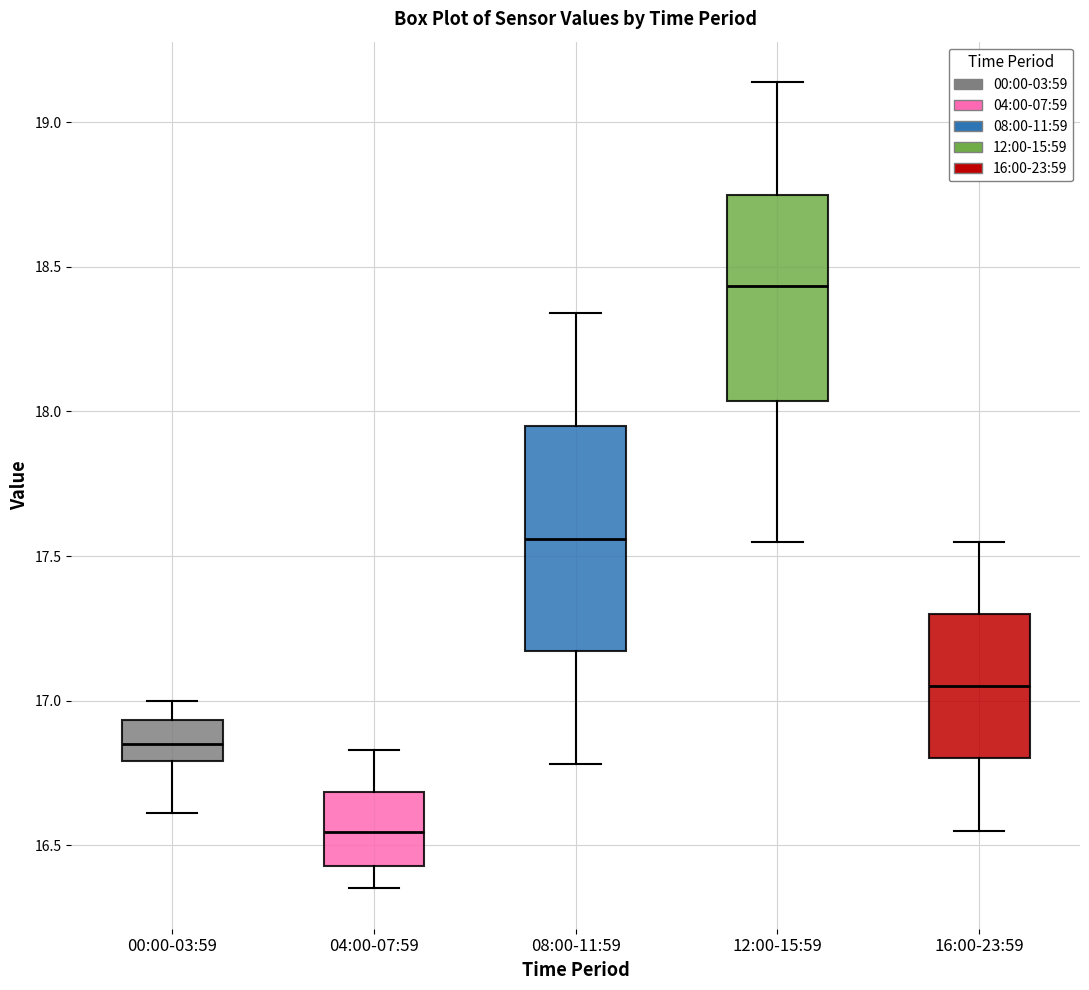

Reading left to right, transcribe this box plot: for each box, give where its median line is, the range the box spans, and where its two whiskers end, as read against the y-axis. The values are not printed on the chart, so give them approximately, as read against the axis.

00:00-03:59: median 16.85, box 16.80 to 16.95, whiskers 16.60 to 17.00
04:00-07:59: median 16.55, box 16.45 to 16.70, whiskers 16.35 to 16.85
08:00-11:59: median 17.55, box 17.15 to 17.95, whiskers 16.80 to 18.35
12:00-15:59: median 18.45, box 18.05 to 18.75, whiskers 17.55 to 19.15
16:00-23:59: median 17.05, box 16.80 to 17.30, whiskers 16.55 to 17.55